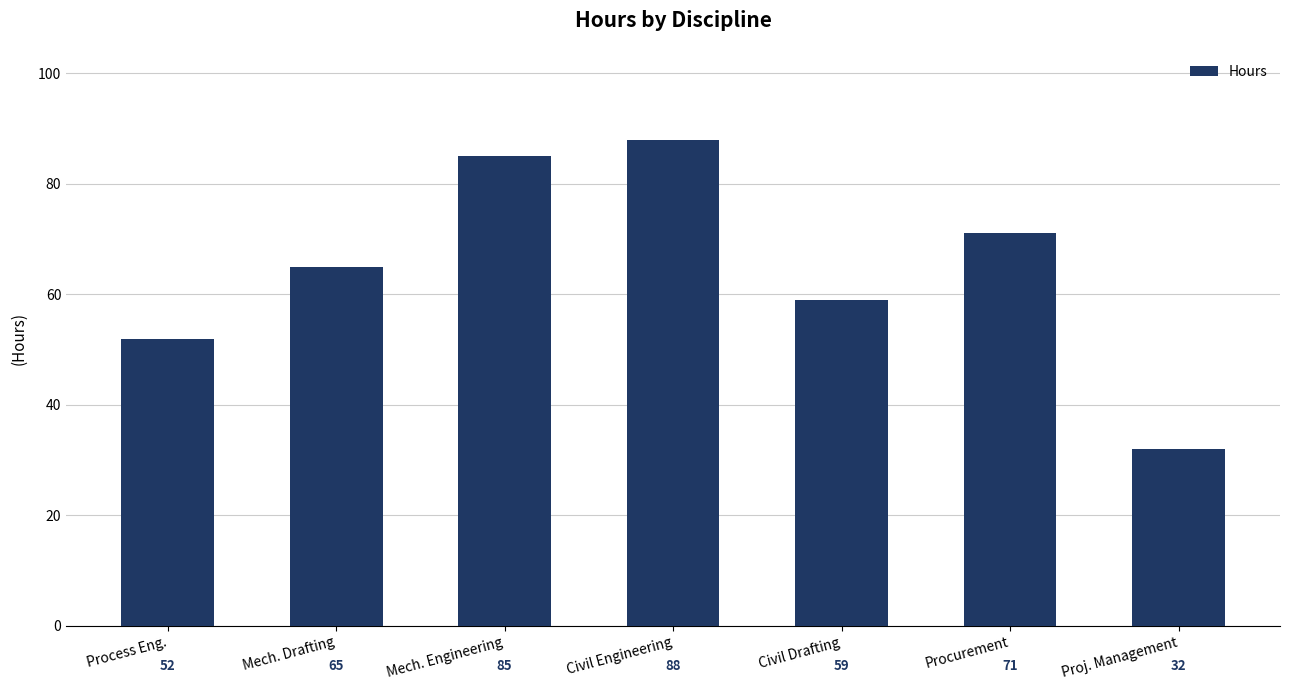

Reading right to left, transcribe all the data shown in this chart.

Proj. Management=32	Procurement=71	Civil Drafting=59	Civil Engineering=88	Mech. Engineering=85	Mech. Drafting=65	Process Eng.=52